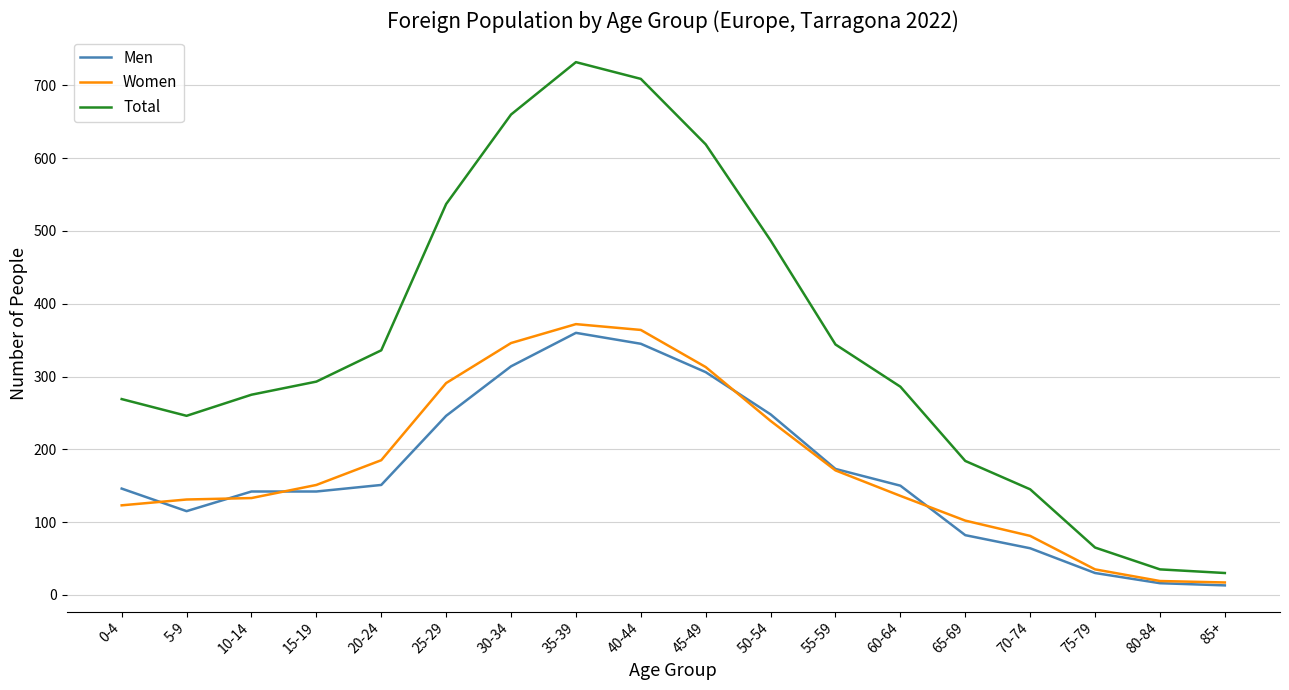

Which series has the largest total across all categories?

Total